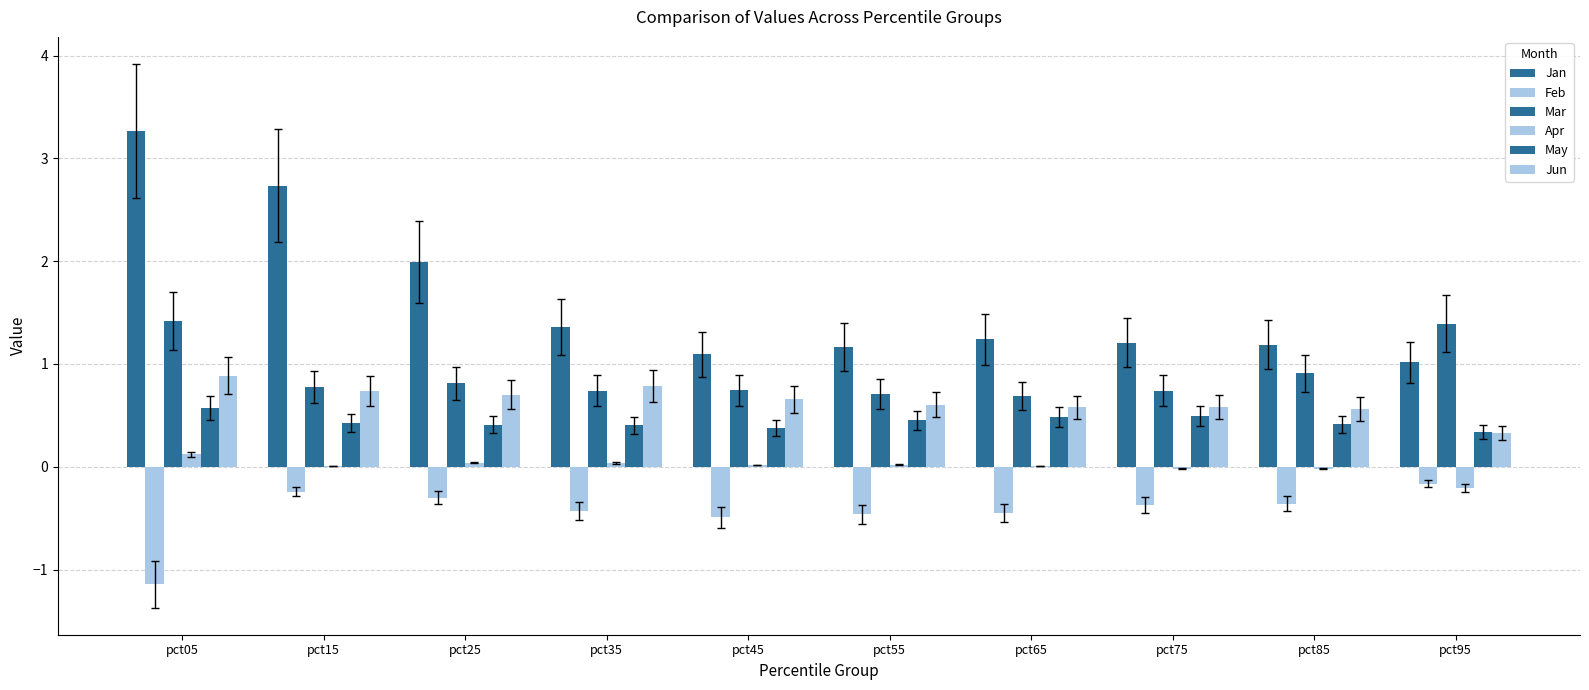

The Mar series shows 1.0 at pct45. True or false?

False